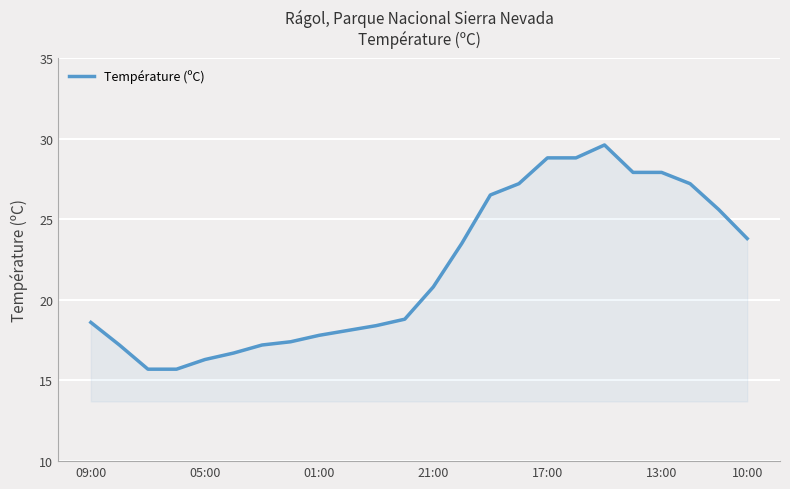

What is the greatest value displayed?

29.6